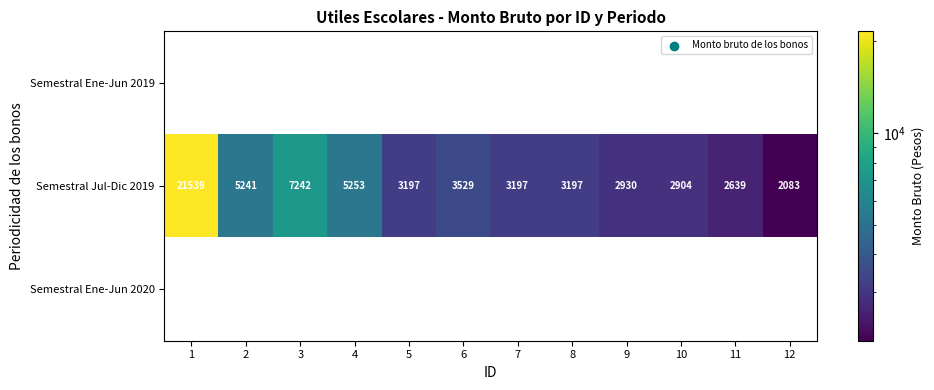

What is the total value across all series at 8?

3197